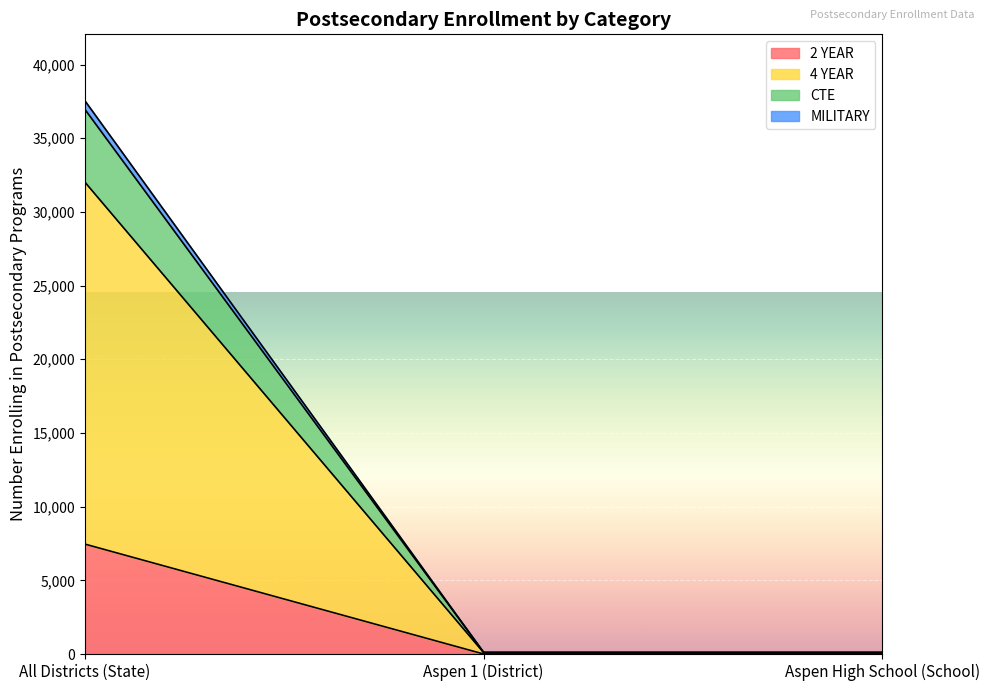

What are all the series names shown in the legend?

2 YEAR, 4 YEAR, CTE, MILITARY